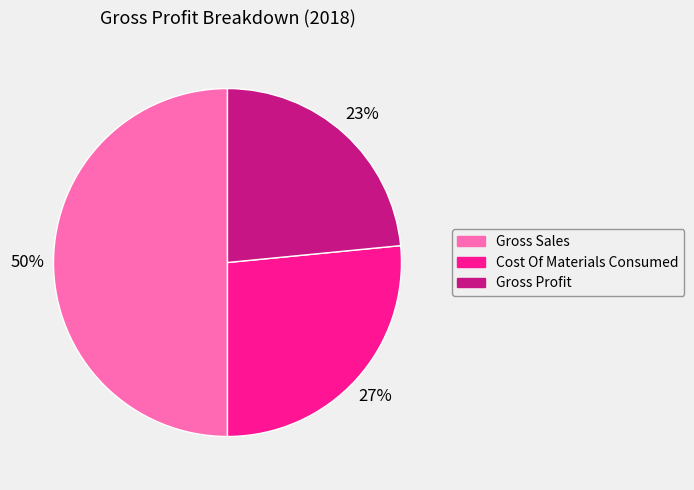

Is the sum of Cost Of Materials Consumed and Gross Sales greater than half?

Yes